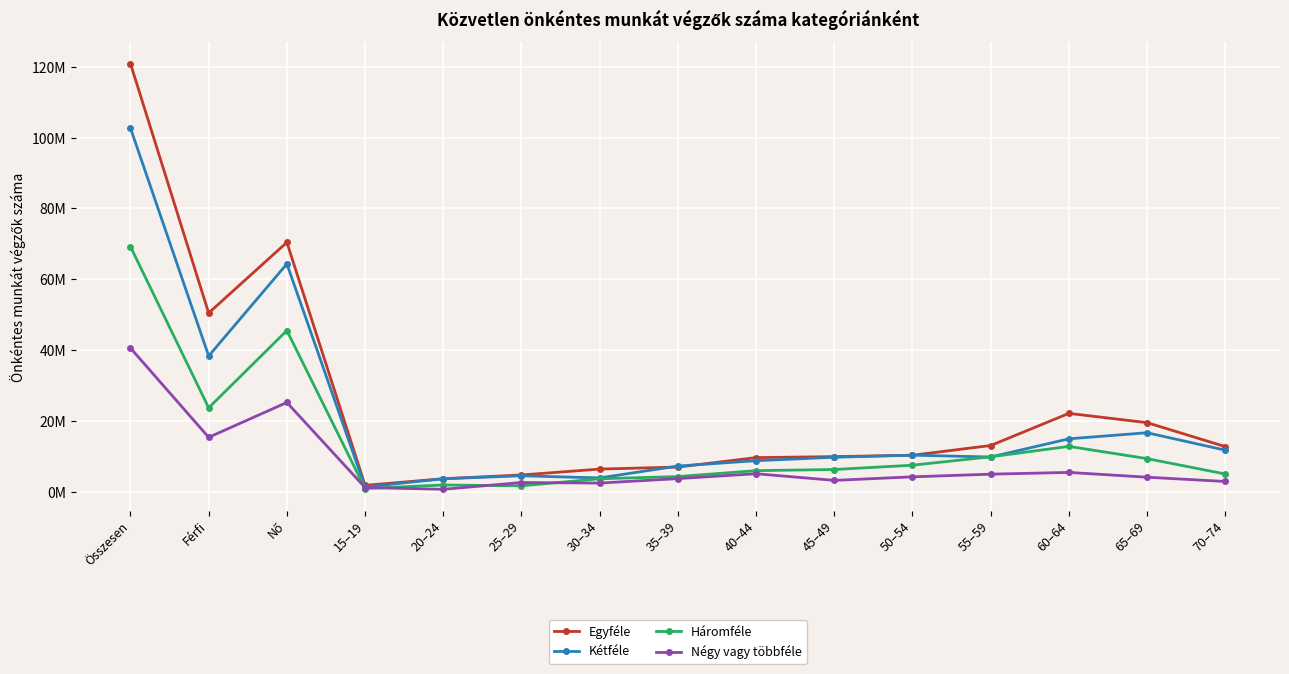

What is the label of the 7th point from the left?

30–34